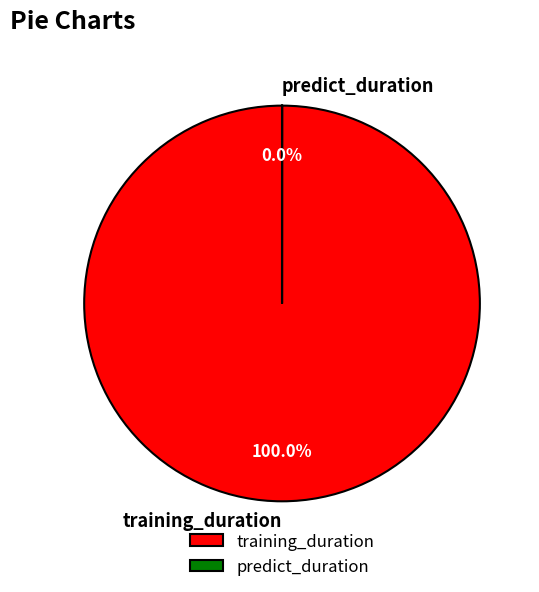

To the nearest percent, what portion does training_duration represent?

100%